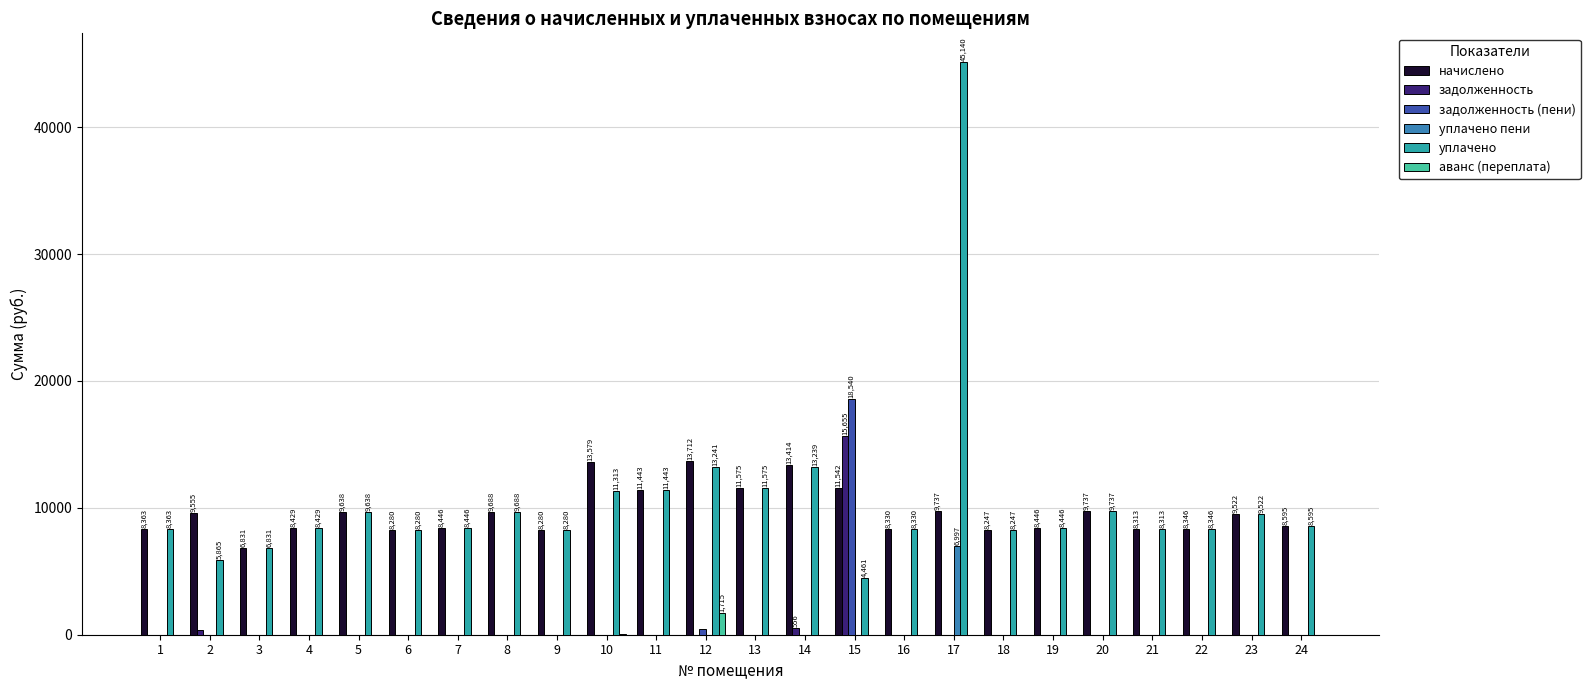

How many values in the аванс (переплата) series exceed 0?

2